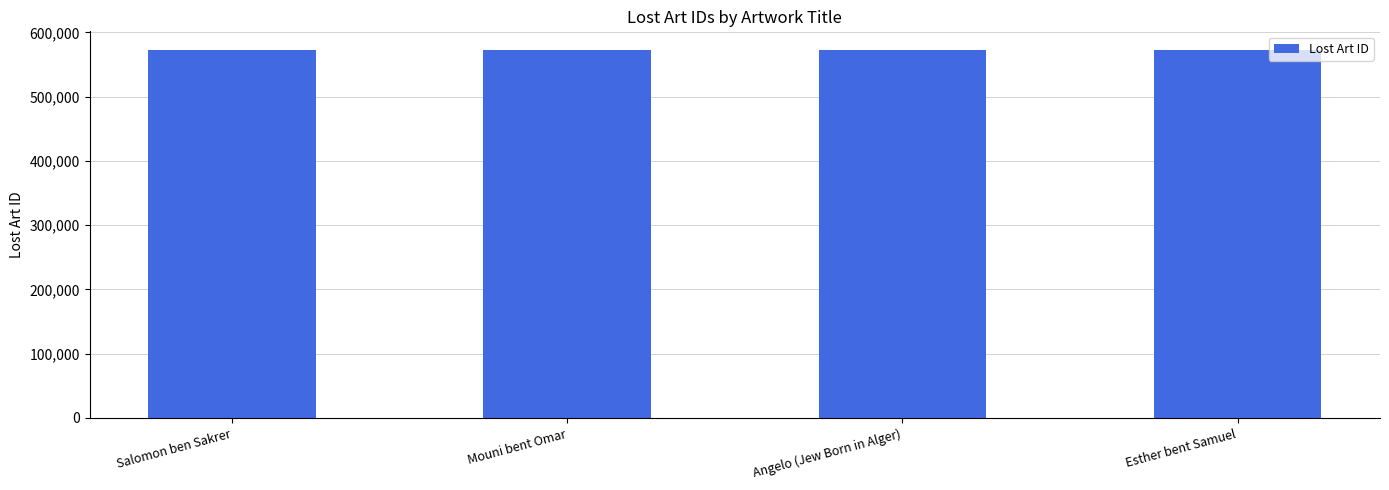

Approximately how many times larger is the value at Esther bent Samuel compared to Angelo (Jew Born in Alger)?

1.0